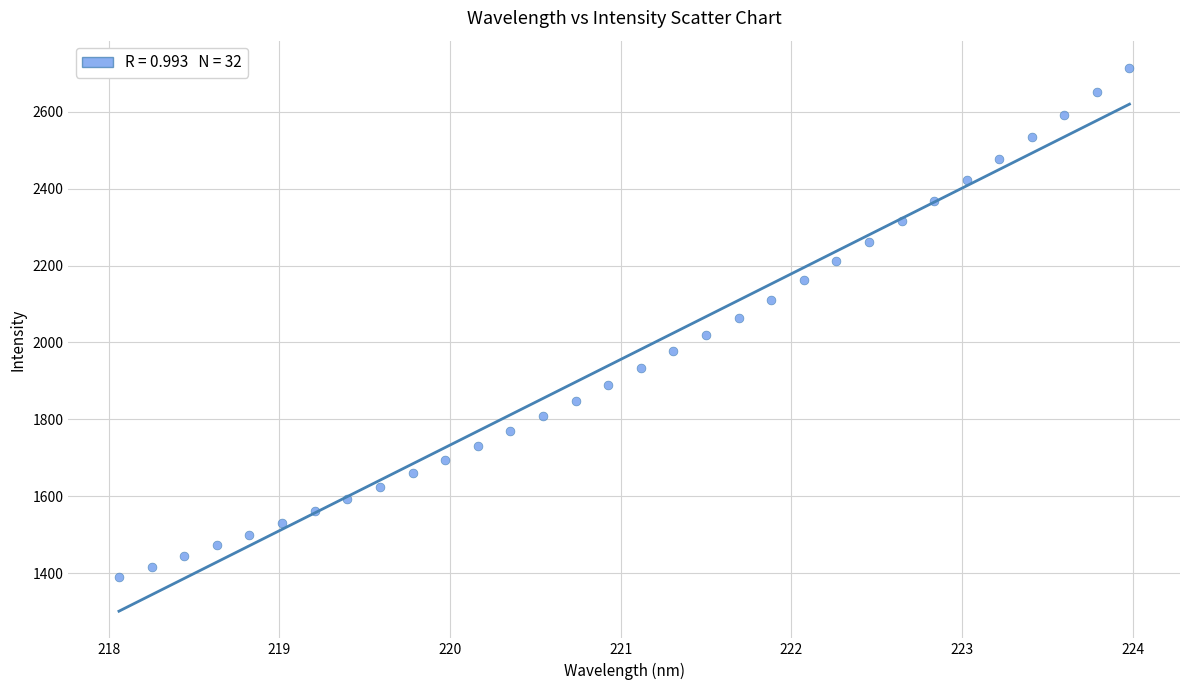

What is the range of X values (max minus min)?

5.9